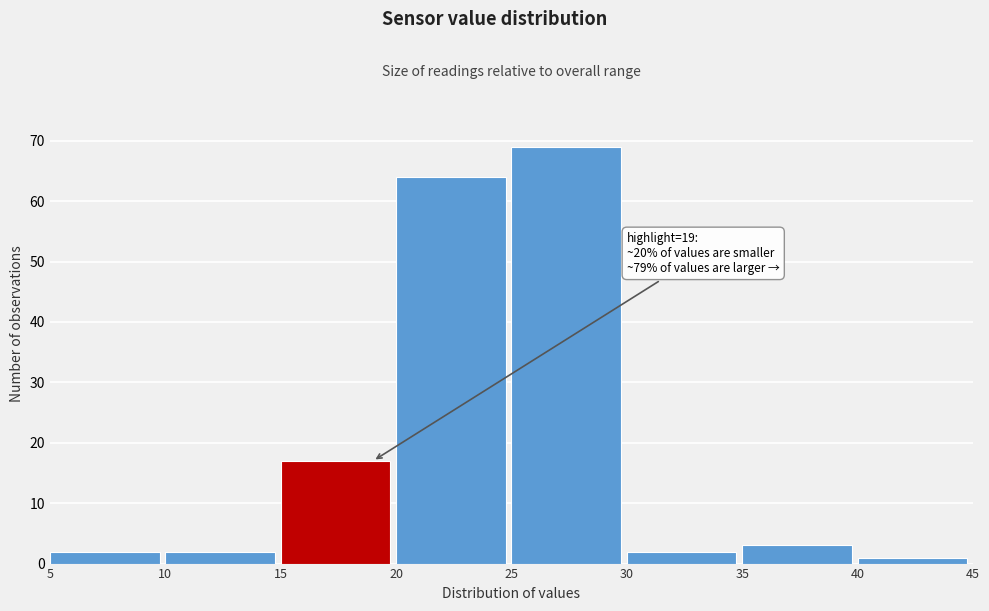

Which range on the x-axis has the tallest bar?

25 to 30